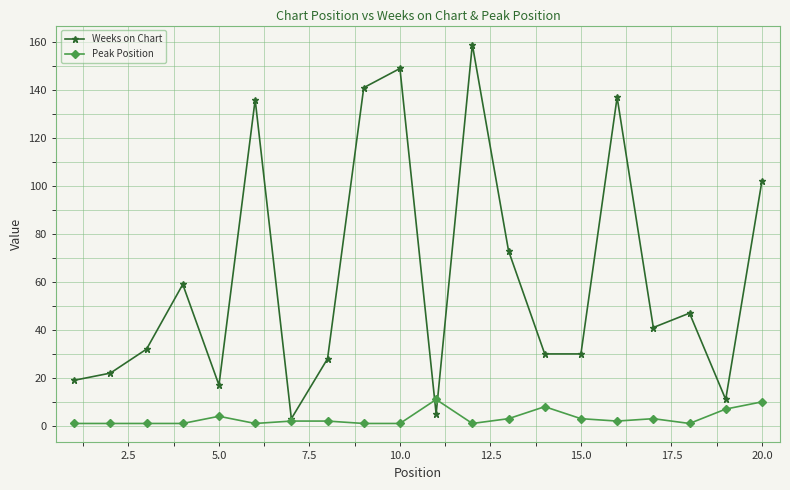

Reading right to left, what are all the values shown in this chart?

Weeks on Chart: 102	11	47	41	137	30	30	73	159	5	149	141	28	3	136	17	59	32	22	19
Peak Position: 10	7	1	3	2	3	8	3	1	11	1	1	2	2	1	4	1	1	1	1